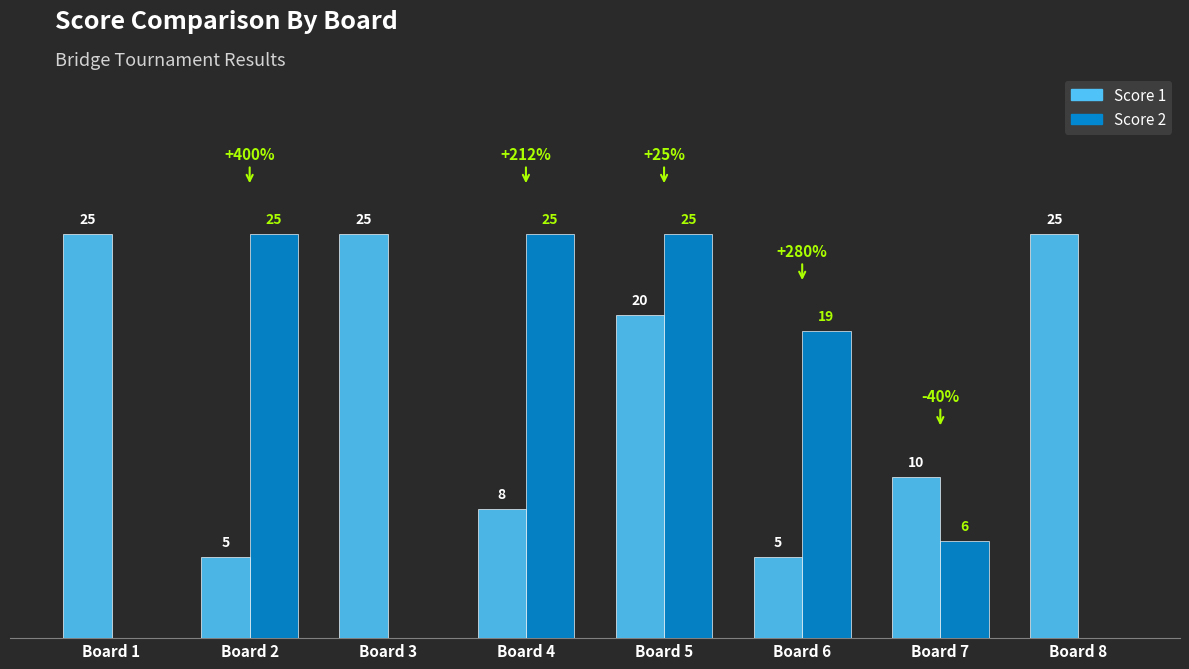

At which category is the sum across all series the highest?

Board 5